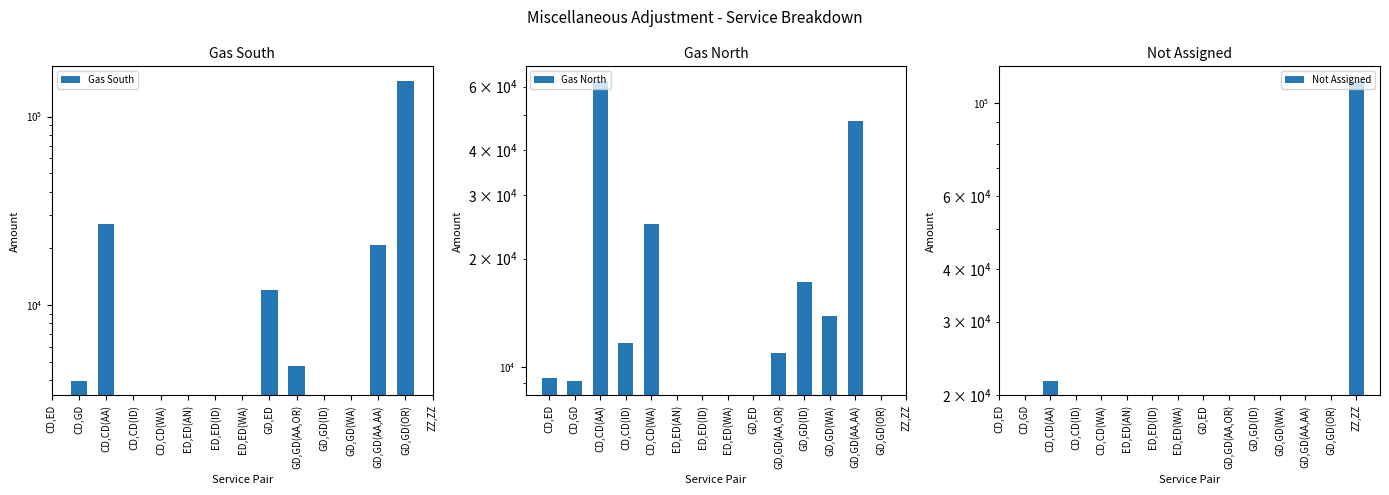

At which label is Gas North closest to 35639?

CD,CD(WA)